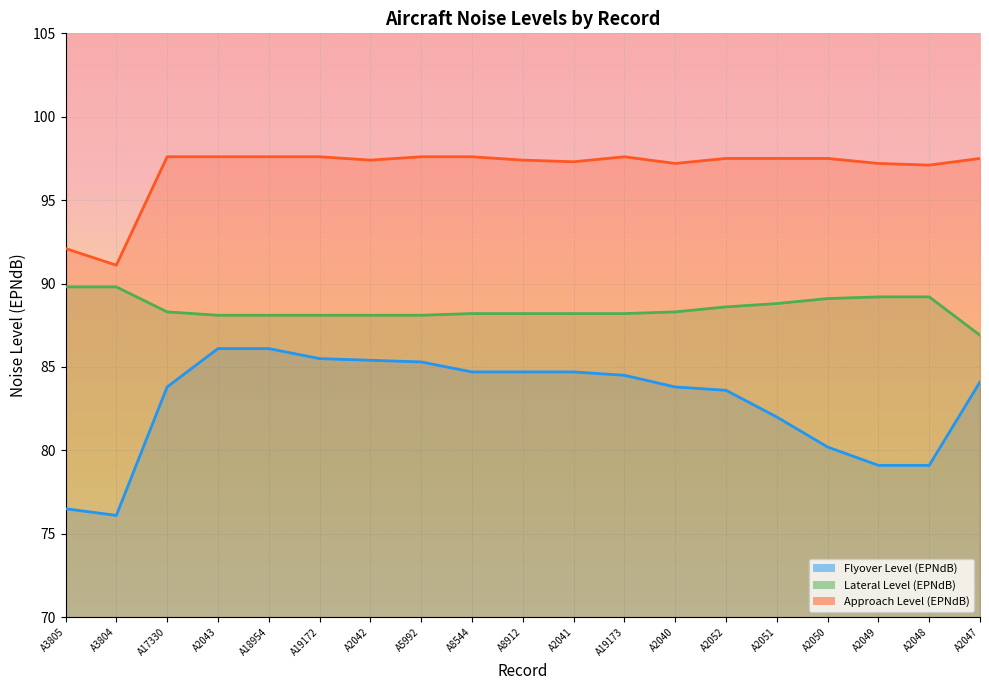

True or false: Flyover Level (EPNdB) and Lateral Level (EPNdB) intersect in this chart.

False